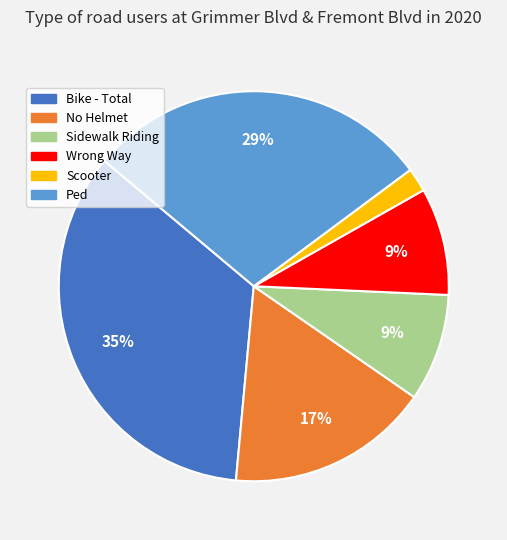

To the nearest percent, what is the combined percentage of Bike - Total and Wrong Way?

44%